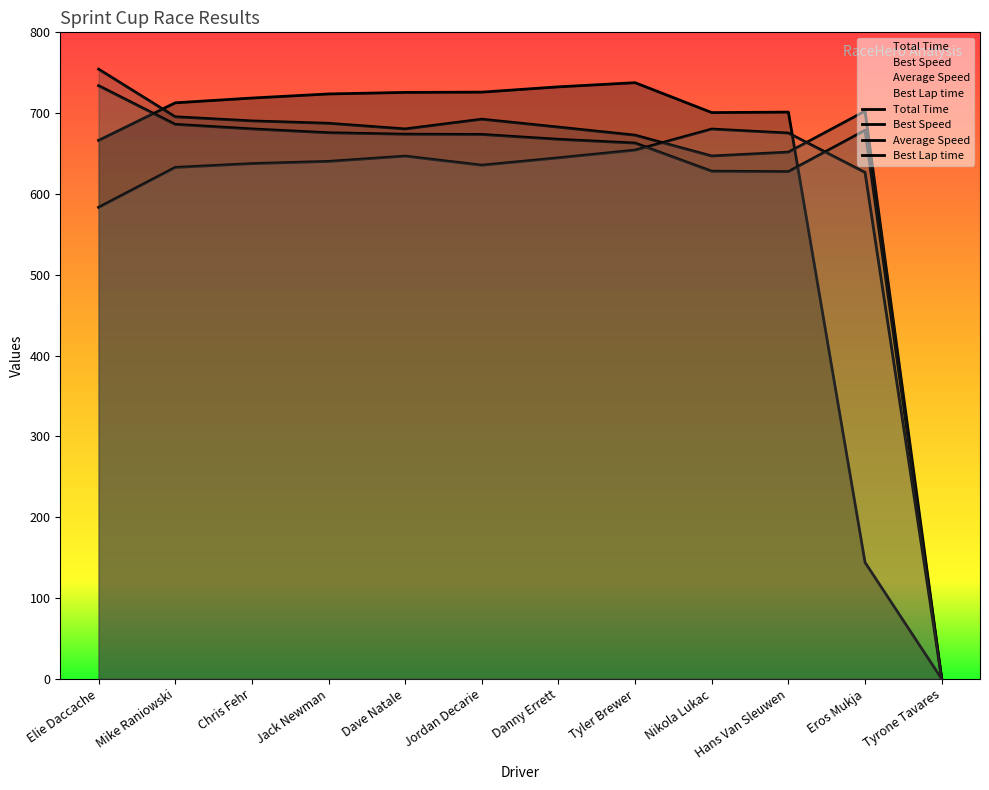

Which series has the widest spread of values?

Best Speed